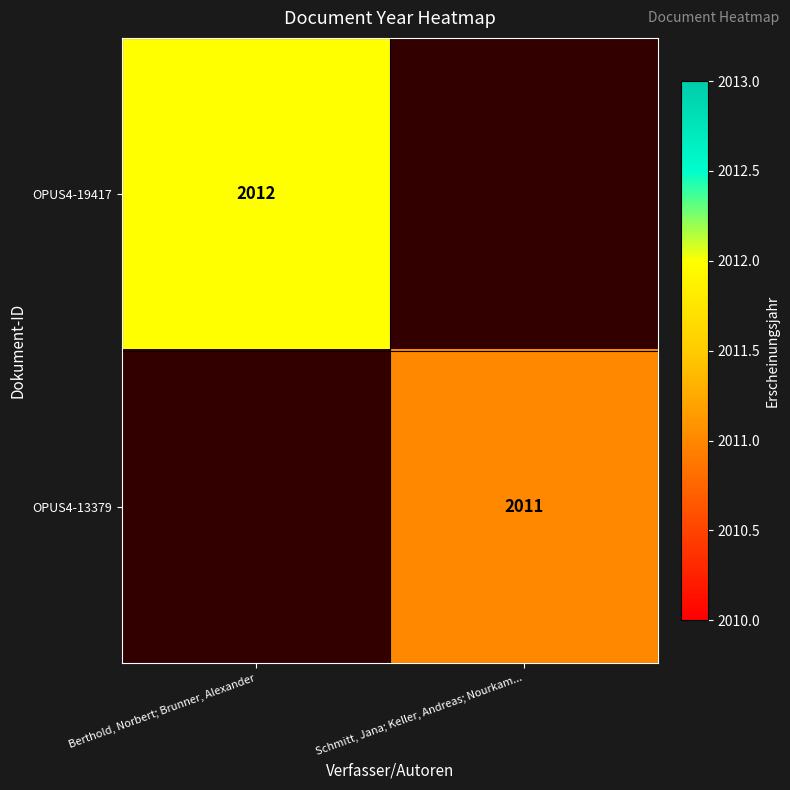

Is it true that OPUS4-19417 equals 2012 at Berthold, Norbert; Brunner, Alexander?

True